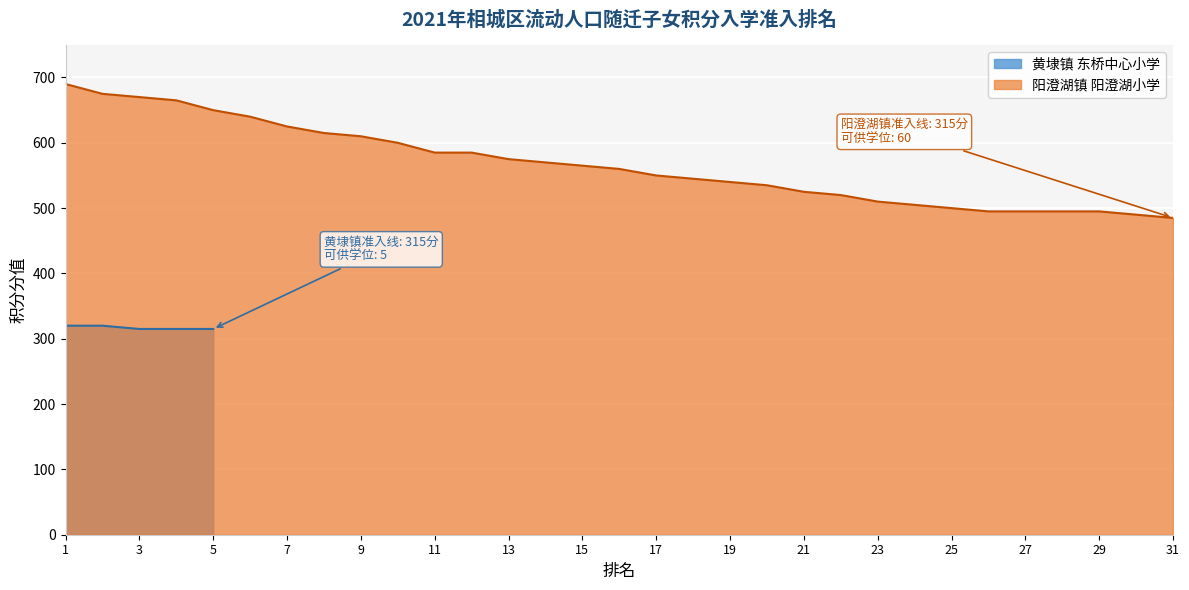

Reading left to right, what are all the values shown in this chart?

690	675	670	665	650	640	625	615	610	600	585	585	575	570	565	560	550	545	540	535	525	520	510	505	500	495	495	495	495	490	485